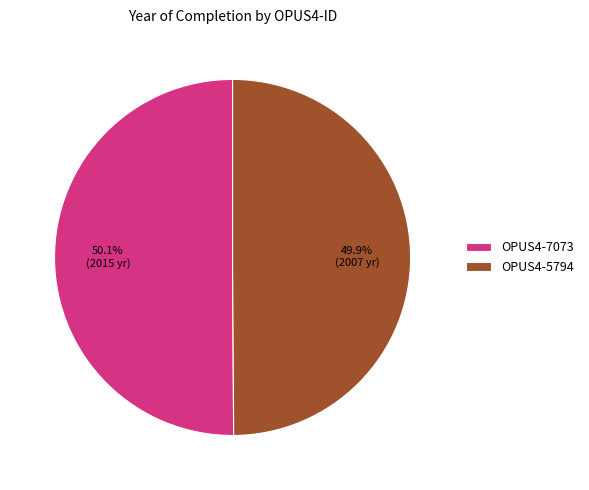

What percentage is the OPUS4-5794 slice, to the nearest percent?

50%